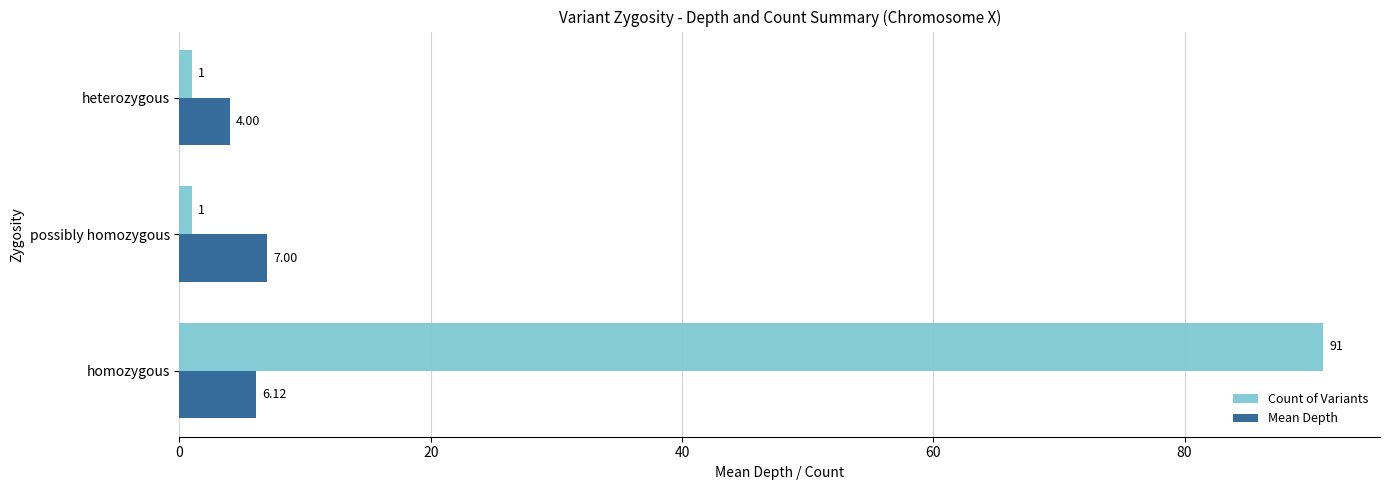

At which category does the chart reach its peak across all series?

homozygous